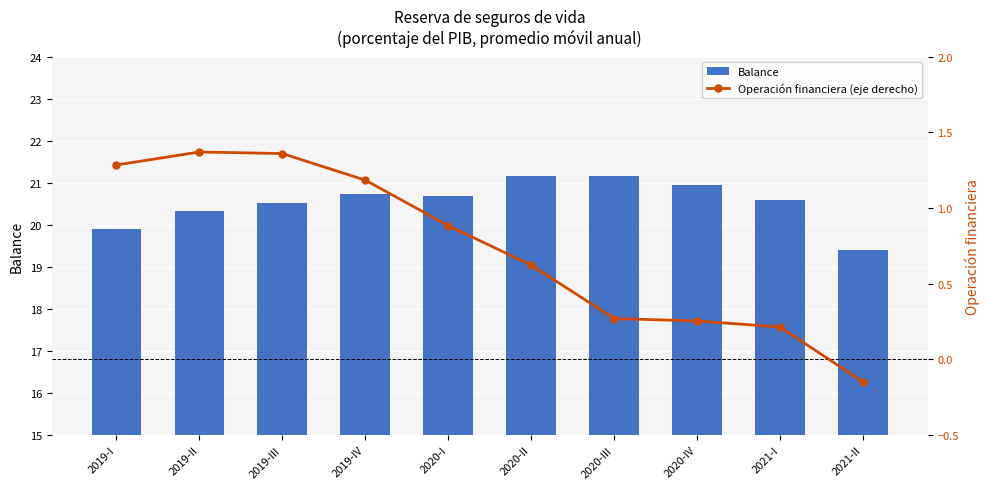

The value of Operación financiera (eje derecho) at 2020-III is 0.4. True or false?

False